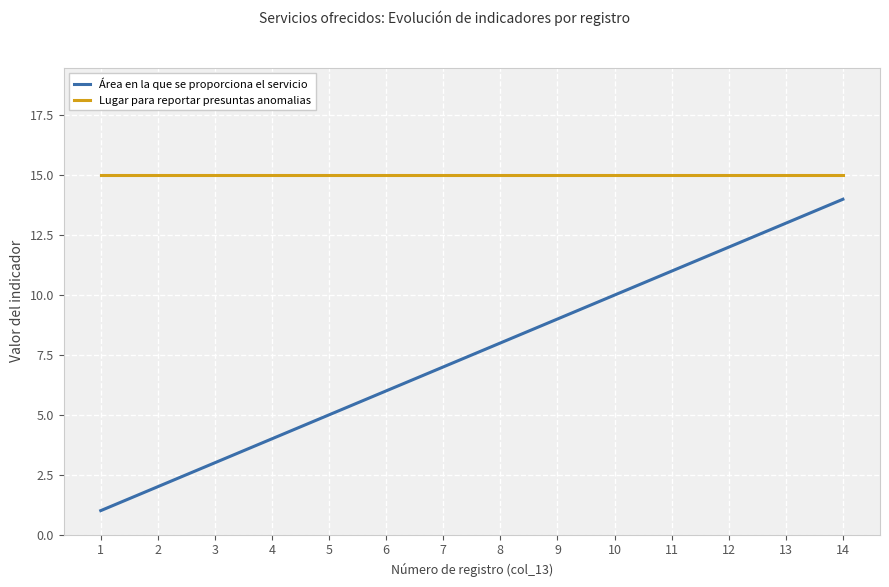

What is the total value across all series at 3?

18